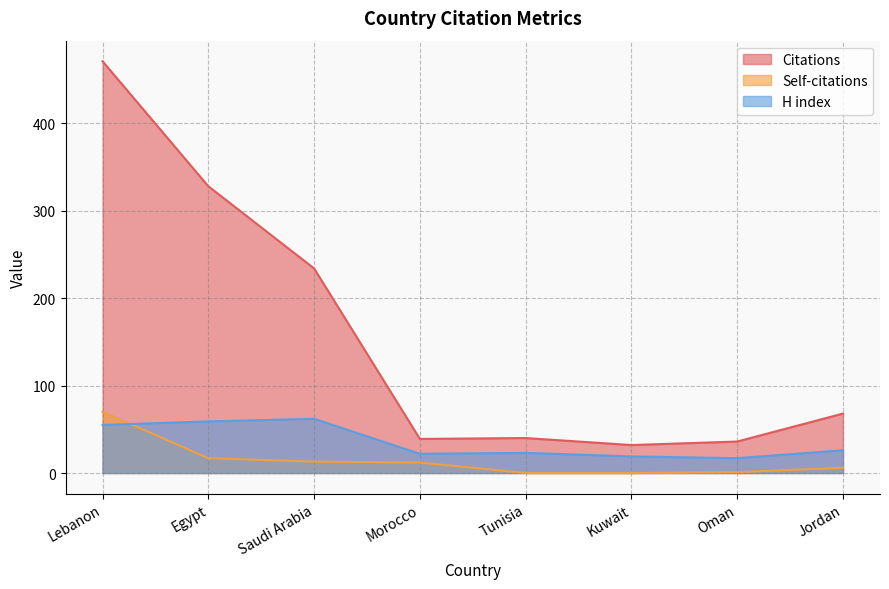

List the series in order of their peak value, lowest first.

H index, Self-citations, Citations